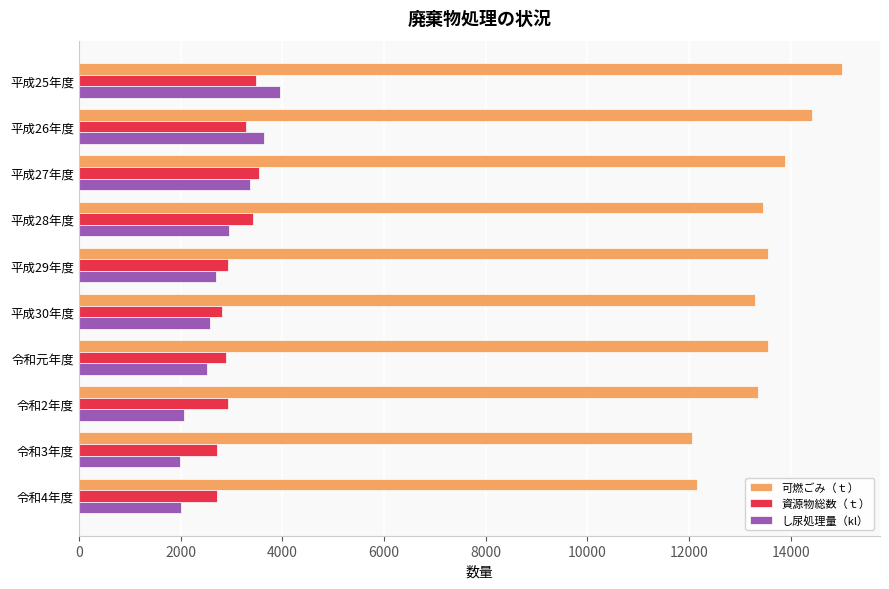

What is the difference between the maximum and minimum values in the 資源物総数（ｔ） series?

810